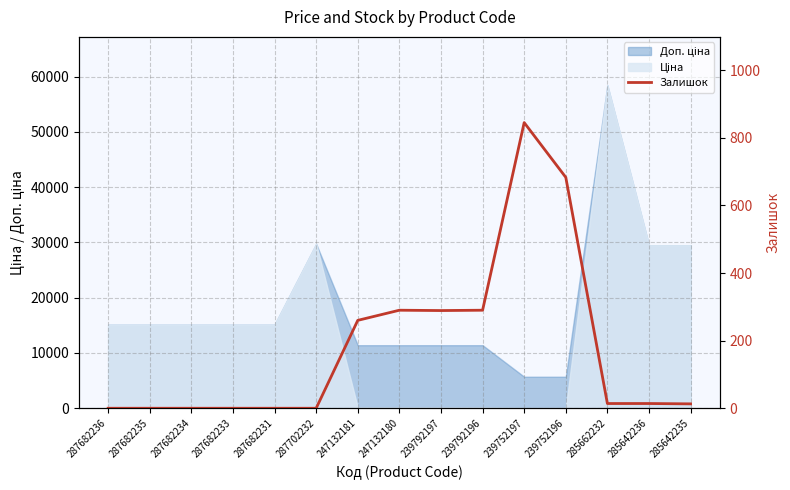

List the labels in order of value, smallest first.

287682236, 287682235, 287682234, 287682233, 287682231, 287702232, 285642235, 285662232, 285642236, 247132181, 239792197, 247132180, 239792196, 239752196, 239752197